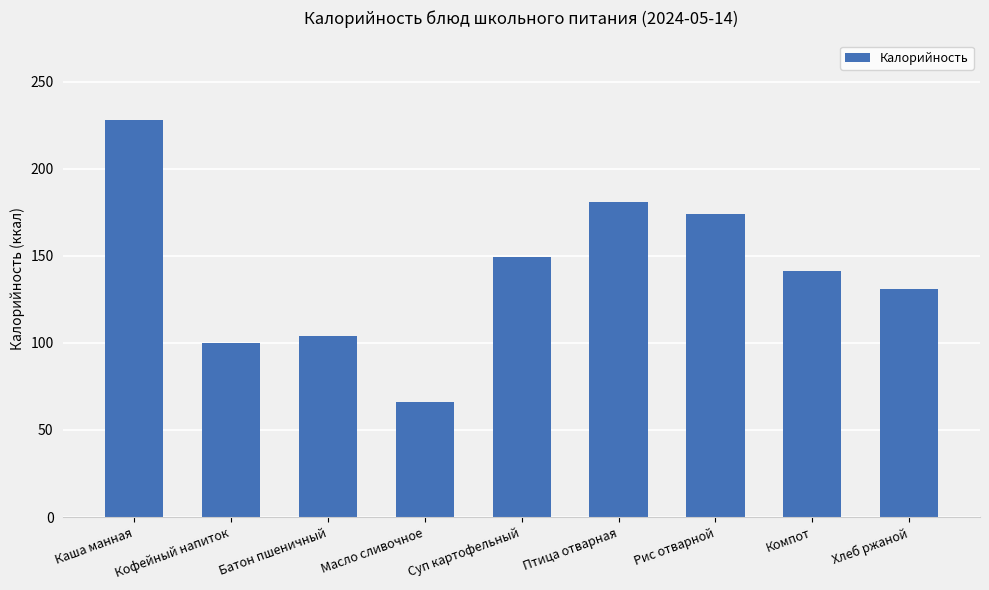

What is the change in value from Кофейный напиток to Компот?

+41